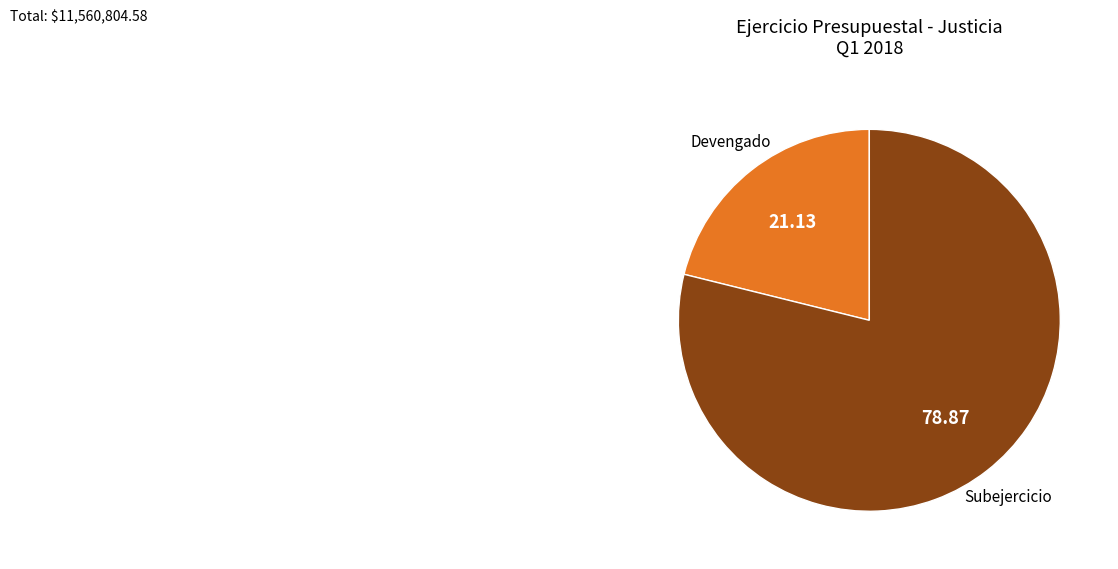

Is there any slice that represents more than half of the pie?

Yes